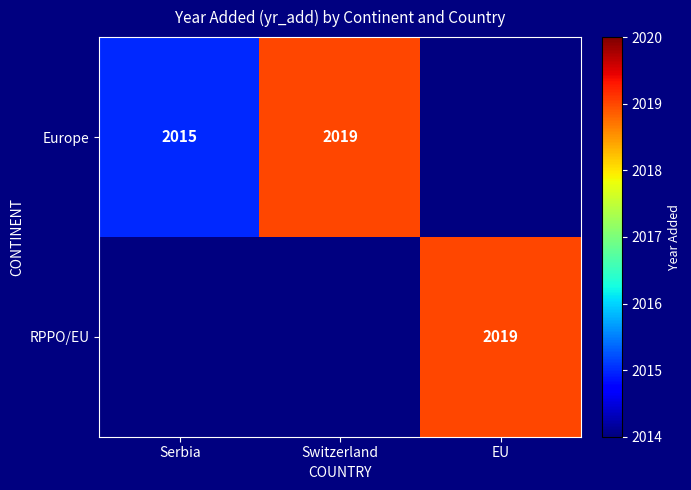

The Europe series shows 1200 at Switzerland. True or false?

False